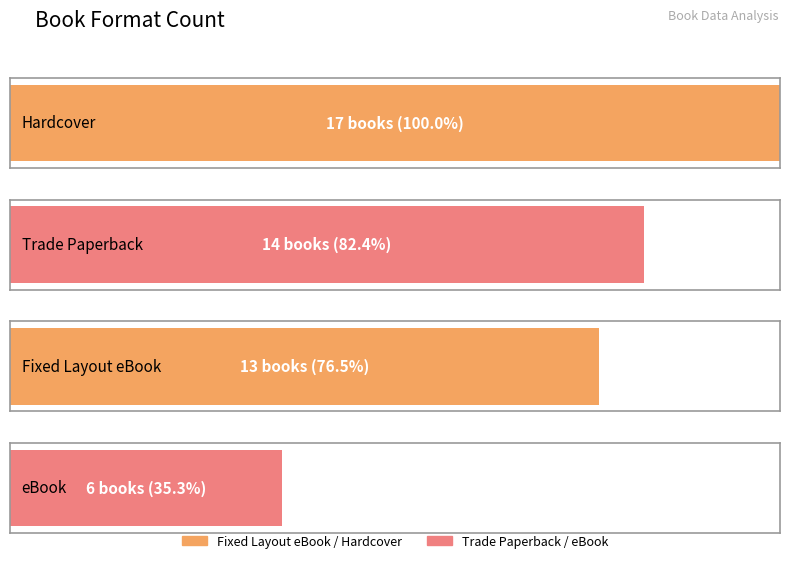

Between Fixed Layout eBook and eBook, which is larger?

Fixed Layout eBook